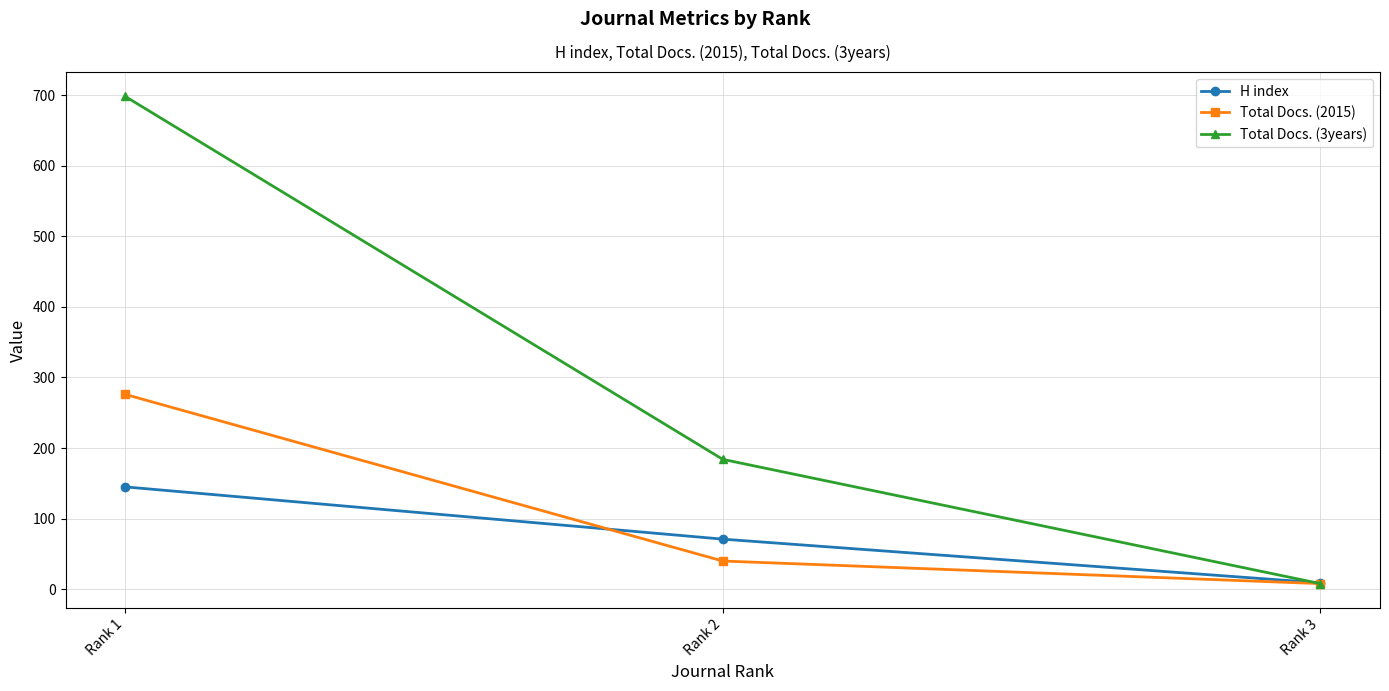

True or false: H index has a value of 9 at Rank 3.

True